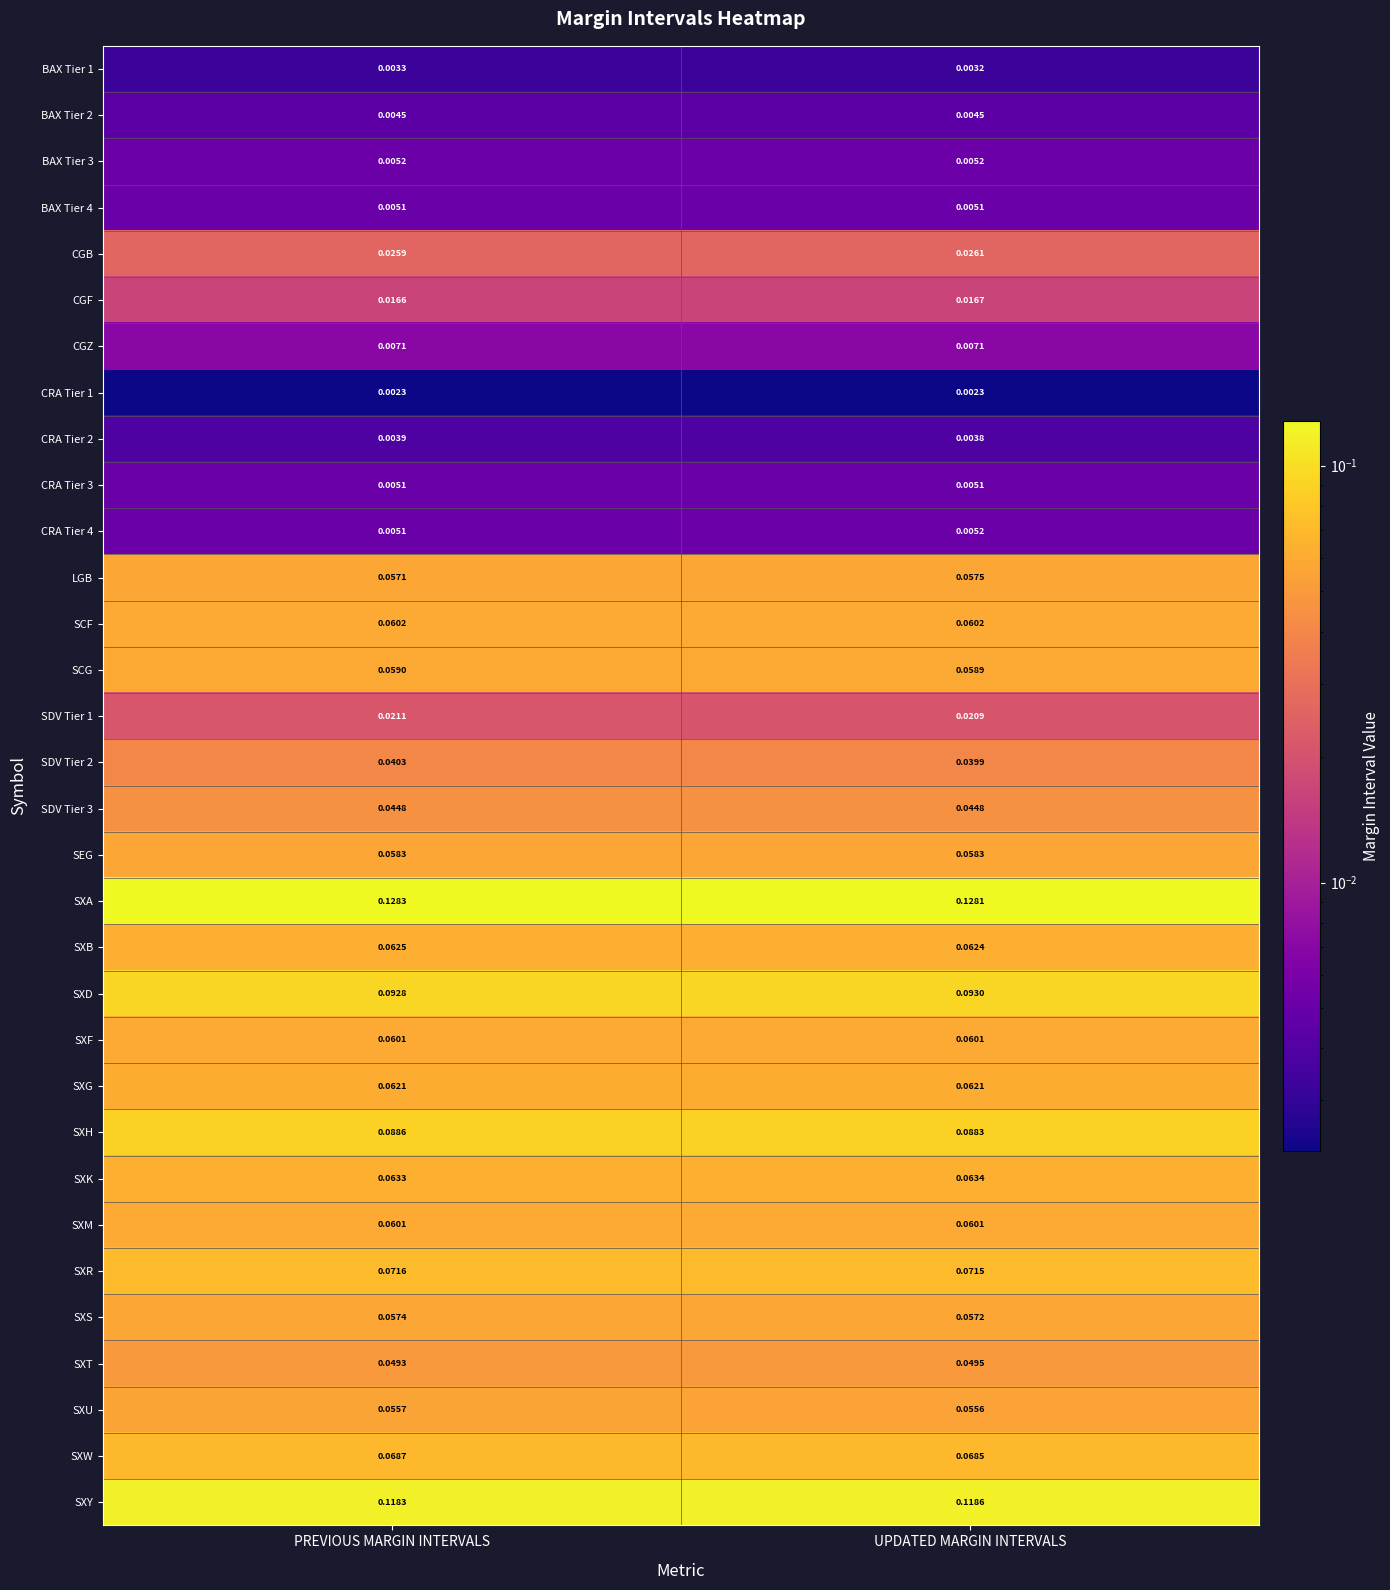

Which label corresponds to the largest value in the chart?

PREVIOUS MARGIN INTERVALS